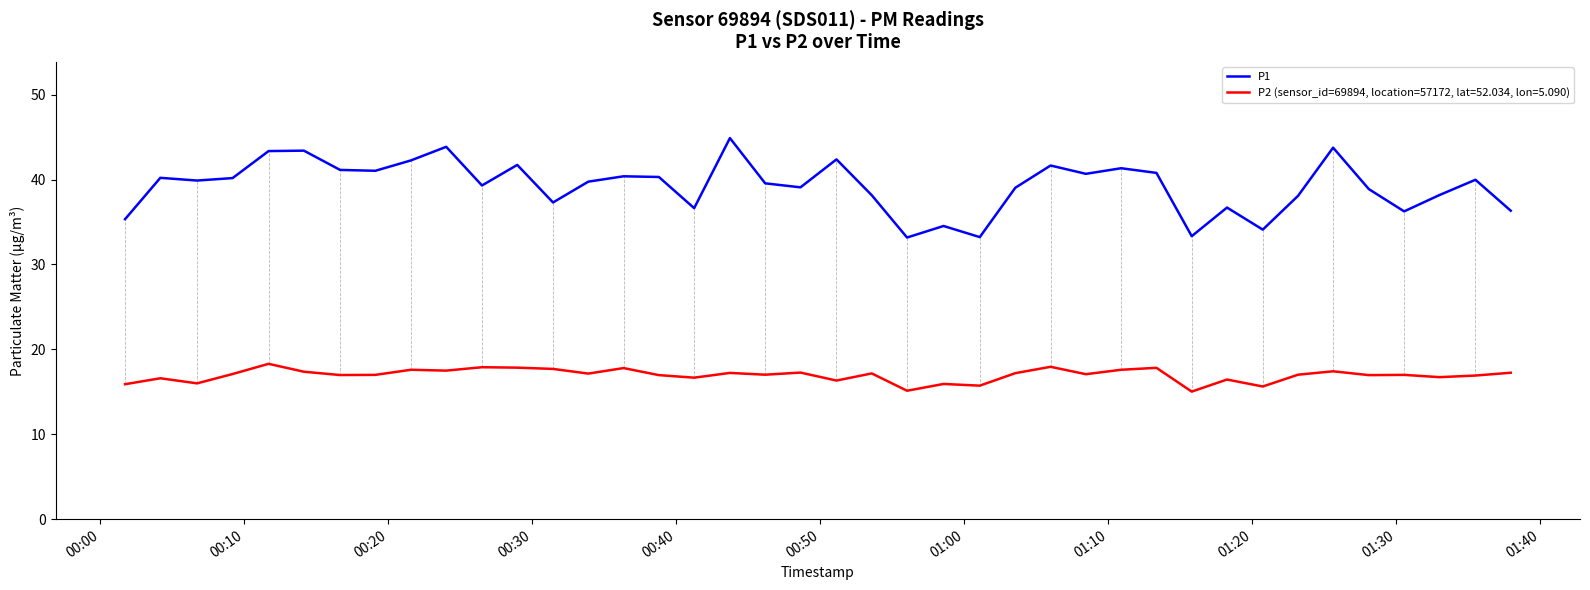

List the series in order of their overall mean, highest first.

P1, P2 (sensor_id=69894, location=57172, lat=52.034, lon=5.090)